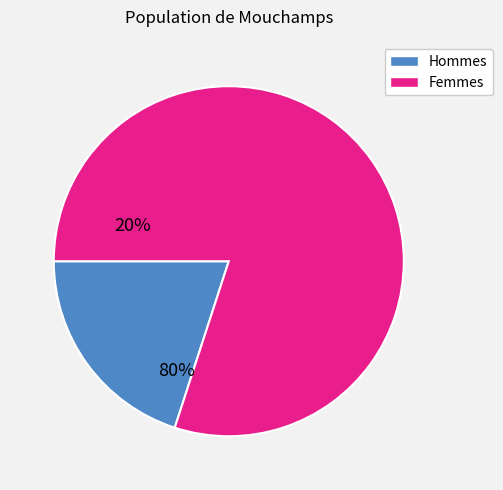

Is there any slice that represents more than half of the pie?

Yes